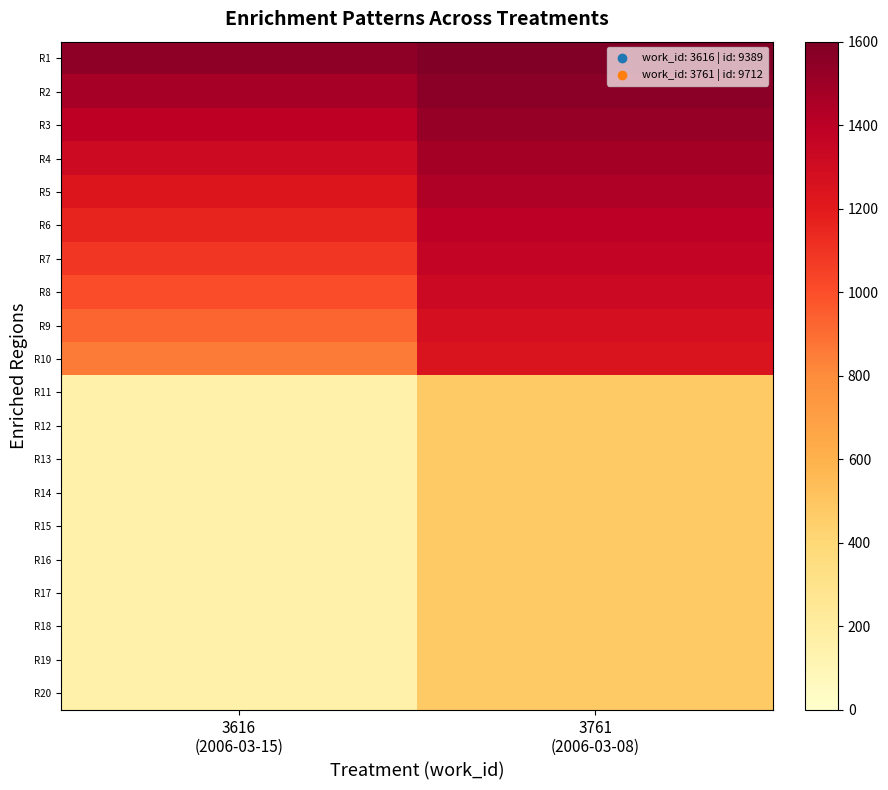

Reading left to right, transcribe all the data shown in this chart.

R1: 3616
(2006-03-15)=1546.8	3761
(2006-03-08)=1600.0
R2: 3616
(2006-03-15)=1469.4	3761
(2006-03-08)=1560.0
R3: 3616
(2006-03-15)=1392.1	3761
(2006-03-08)=1520.0
R4: 3616
(2006-03-15)=1314.8	3761
(2006-03-08)=1480.0
R5: 3616
(2006-03-15)=1237.4	3761
(2006-03-08)=1440.0
R6: 3616
(2006-03-15)=1160.1	3761
(2006-03-08)=1400.0
R7: 3616
(2006-03-15)=1082.8	3761
(2006-03-08)=1360.0
R8: 3616
(2006-03-15)=1005.4	3761
(2006-03-08)=1320.0
R9: 3616
(2006-03-15)=928.1	3761
(2006-03-08)=1280.0
R10: 3616
(2006-03-15)=850.7	3761
(2006-03-08)=1240.0
R11: 3616
(2006-03-15)=154.7	3761
(2006-03-08)=480.0
R12: 3616
(2006-03-15)=154.7	3761
(2006-03-08)=480.0
R13: 3616
(2006-03-15)=154.7	3761
(2006-03-08)=480.0
R14: 3616
(2006-03-15)=154.7	3761
(2006-03-08)=480.0
R15: 3616
(2006-03-15)=154.7	3761
(2006-03-08)=480.0
R16: 3616
(2006-03-15)=154.7	3761
(2006-03-08)=480.0
R17: 3616
(2006-03-15)=154.7	3761
(2006-03-08)=480.0
R18: 3616
(2006-03-15)=154.7	3761
(2006-03-08)=480.0
R19: 3616
(2006-03-15)=154.7	3761
(2006-03-08)=480.0
R20: 3616
(2006-03-15)=154.7	3761
(2006-03-08)=480.0